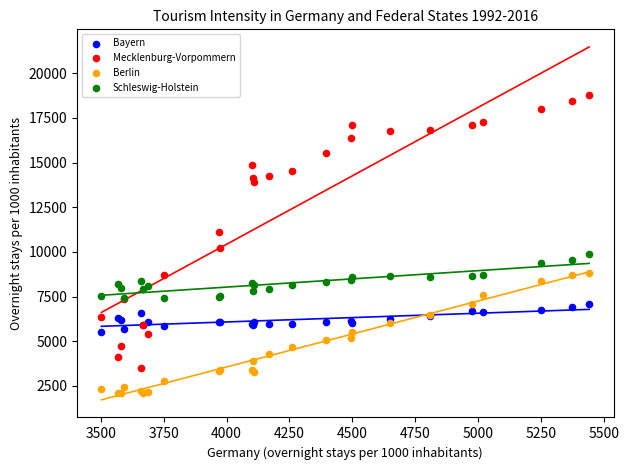

Which series has the widest spread of Y values?

Mecklenburg-Vorpommern